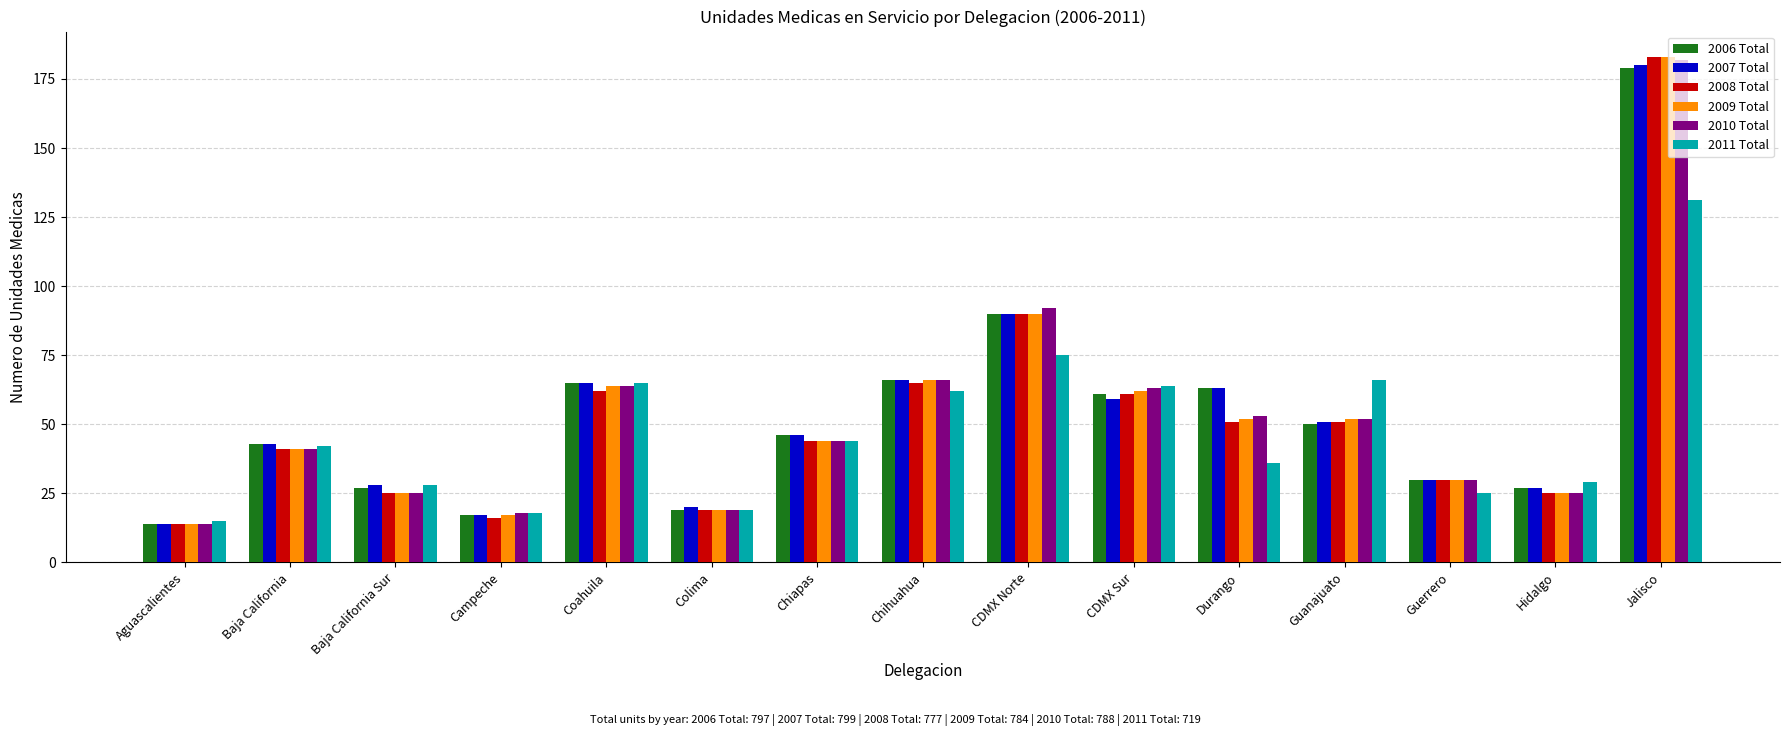

How many bars are there in total?

90